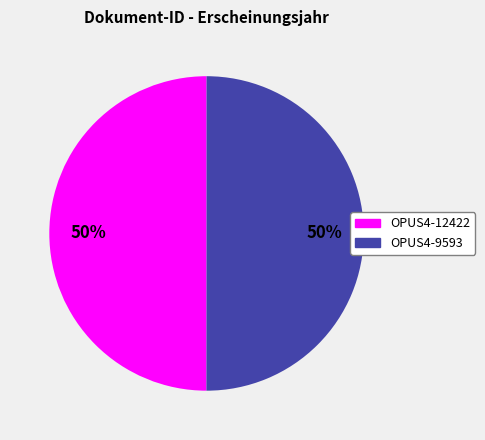

To the nearest percent, what is the average slice percentage?

50%